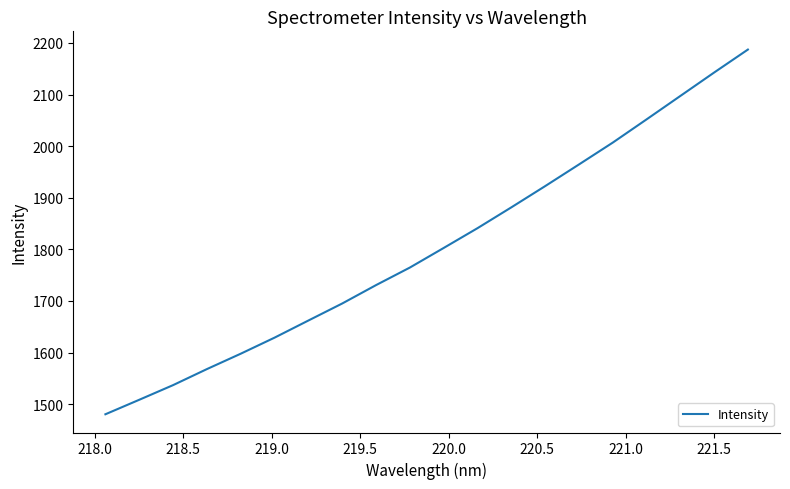

What is the minimum value shown in the chart?

1480.3